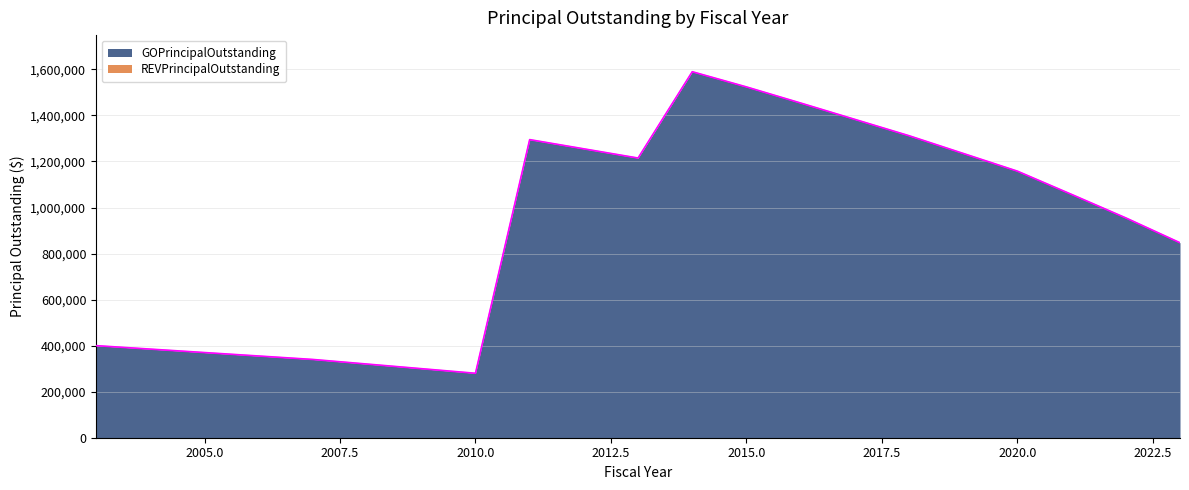

List the labels in order of value, smallest first.

2010, 2009, 2008, 2007, 2006, 2005, 2004, 2003, 2023, 2022, 2021, 2020, 2013, 2019, 2012, 2011, 2018, 2017, 2016, 2015, 2014